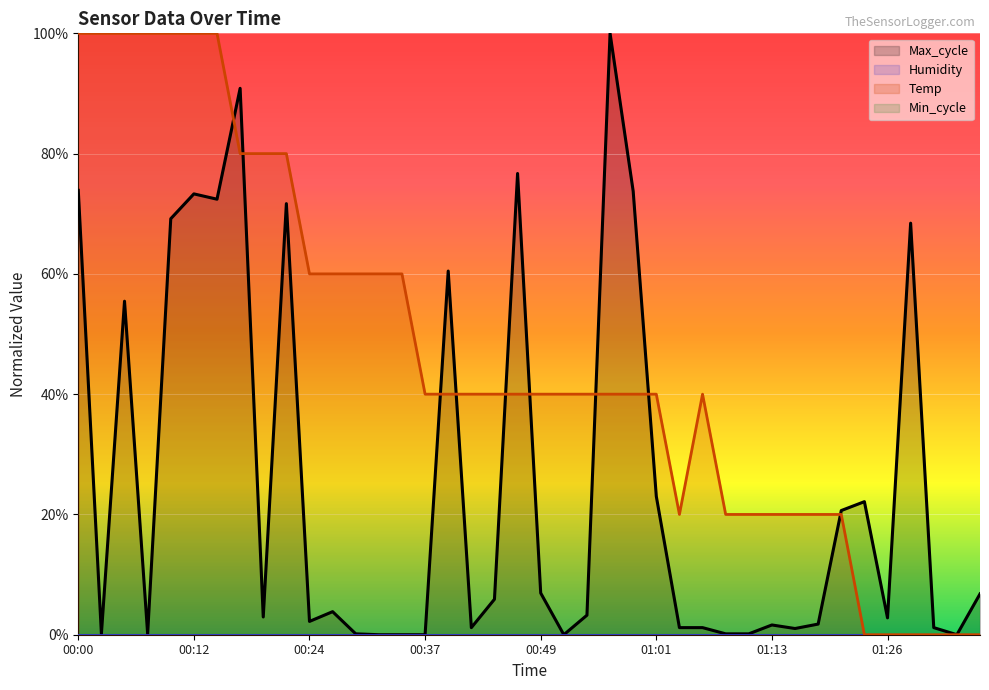

Rank the series at 16 from lowest to highest value.

Humidity, Min_cycle, Temp, Max_cycle